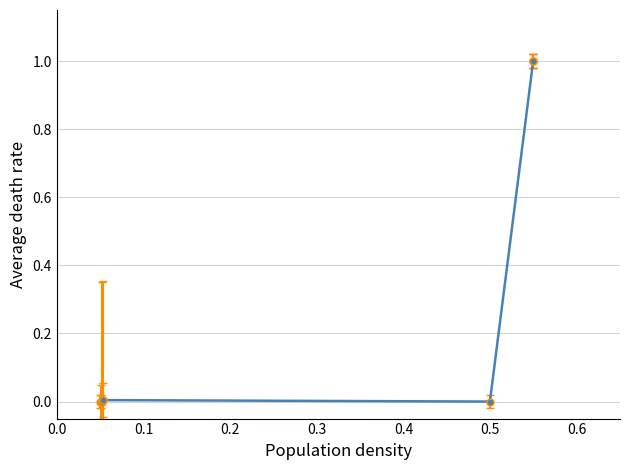

What is the greatest value displayed?

1.0